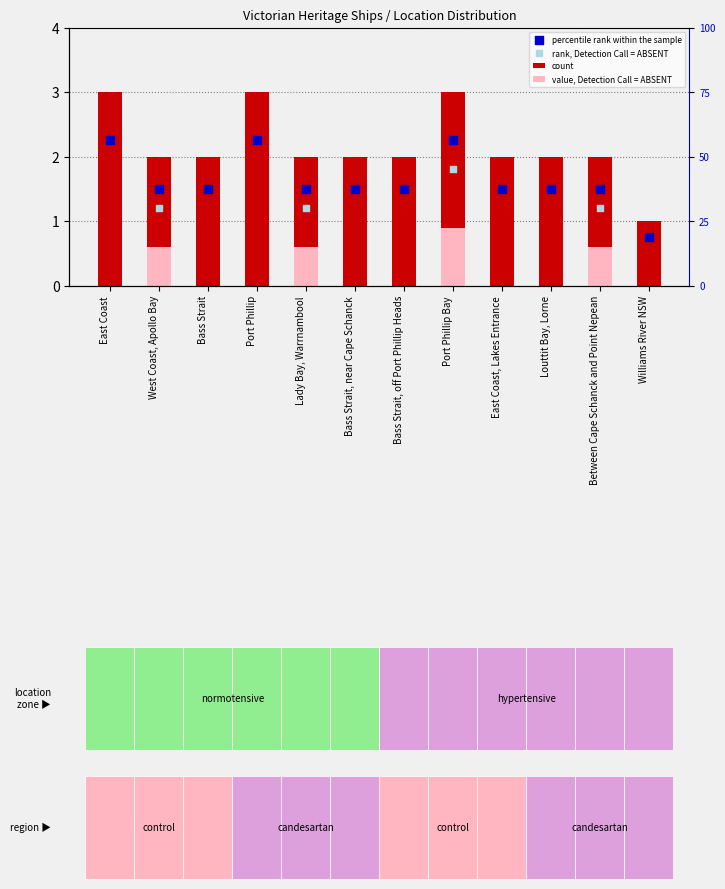

At which category is the sum across all series the highest?

Port Phillip Bay